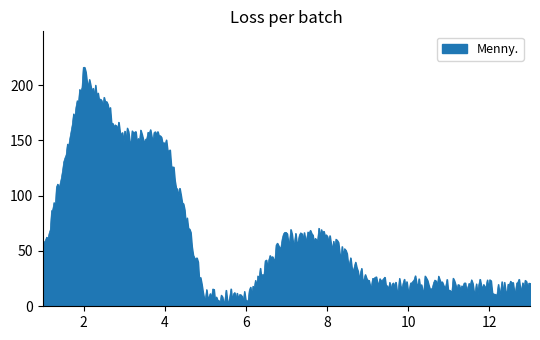

What is the maximum value shown in the chart?

216.1